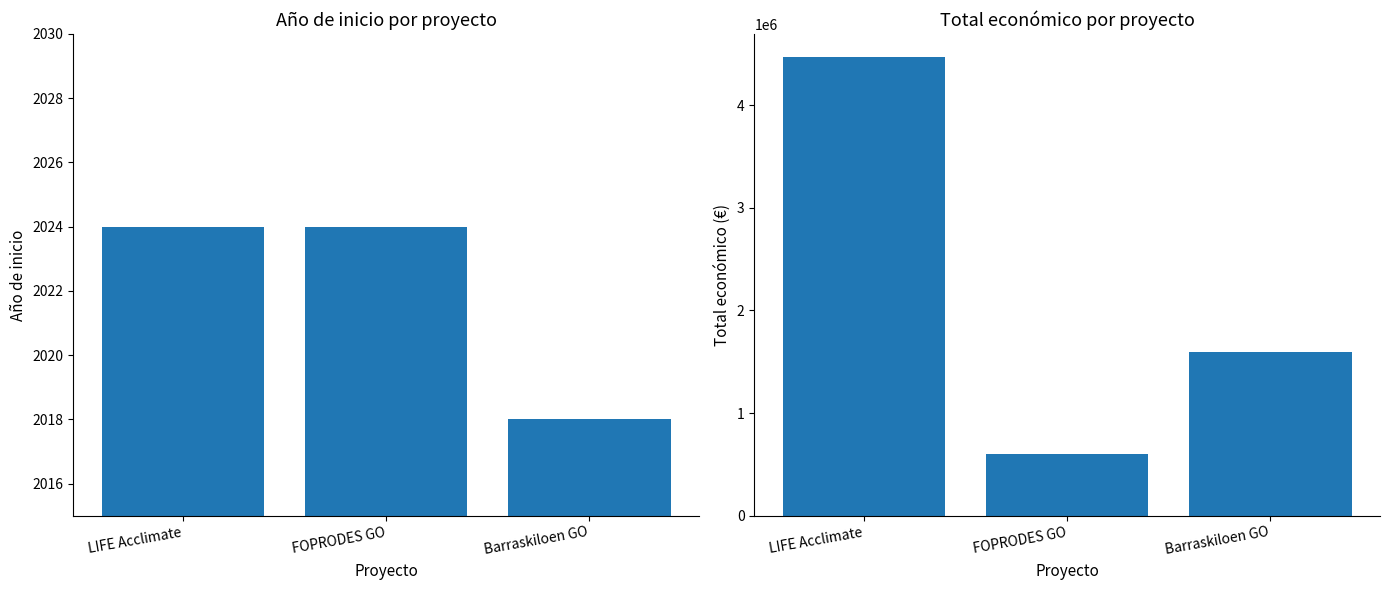

List the labels in order of Año de inicio value, largest first.

LIFE Acclimate, FOPRODES GO, Barraskiloen GO